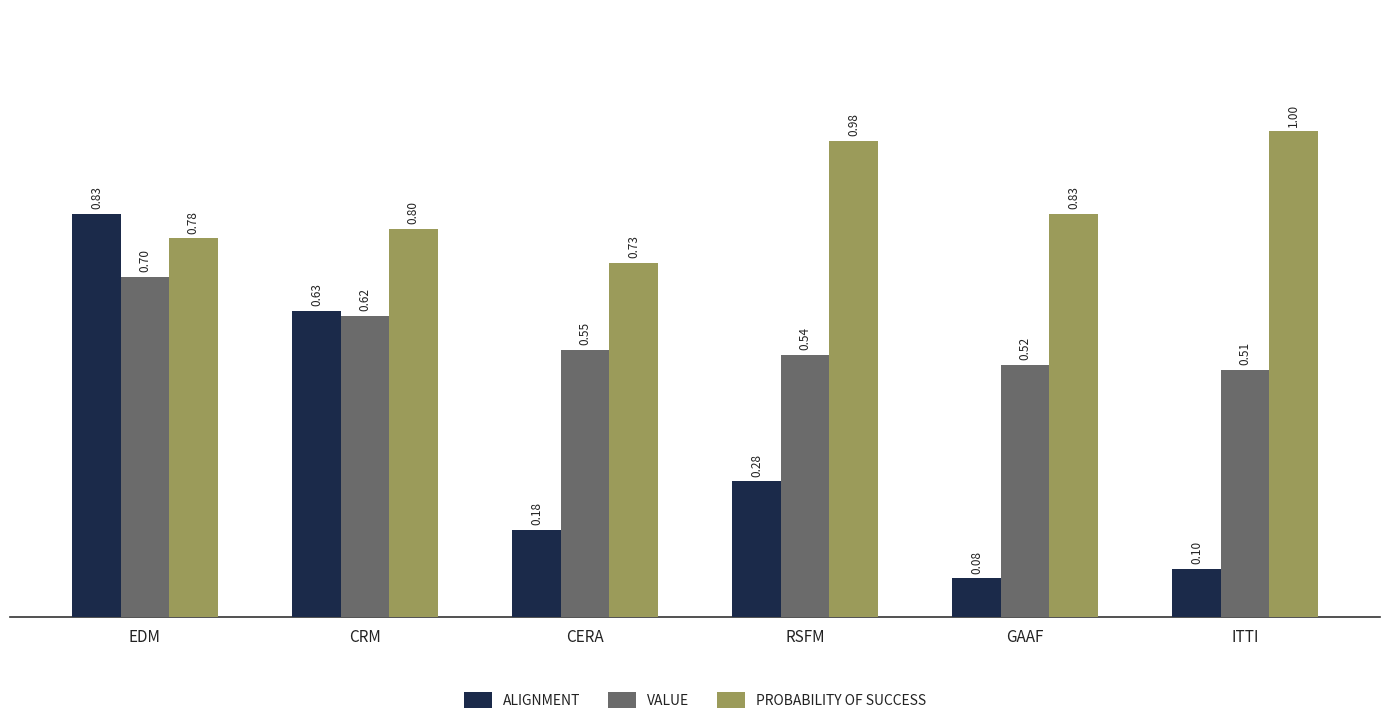

At which category is the sum across all series the highest?

EDM